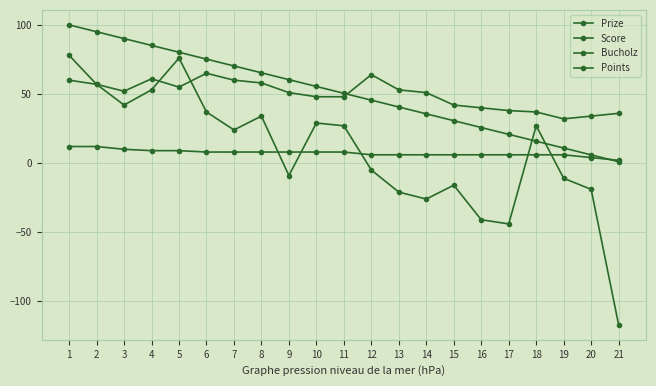

Which series has the largest total across all categories?

Prize